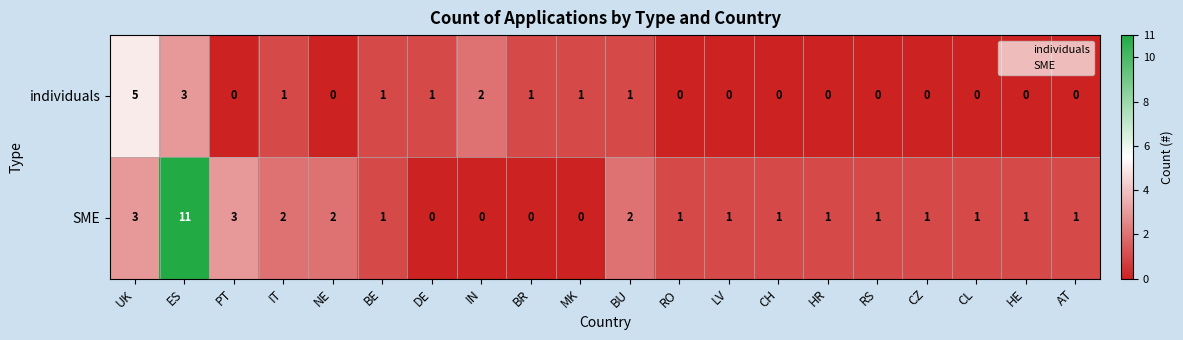

List the series in order of their overall mean, highest first.

SME, individuals